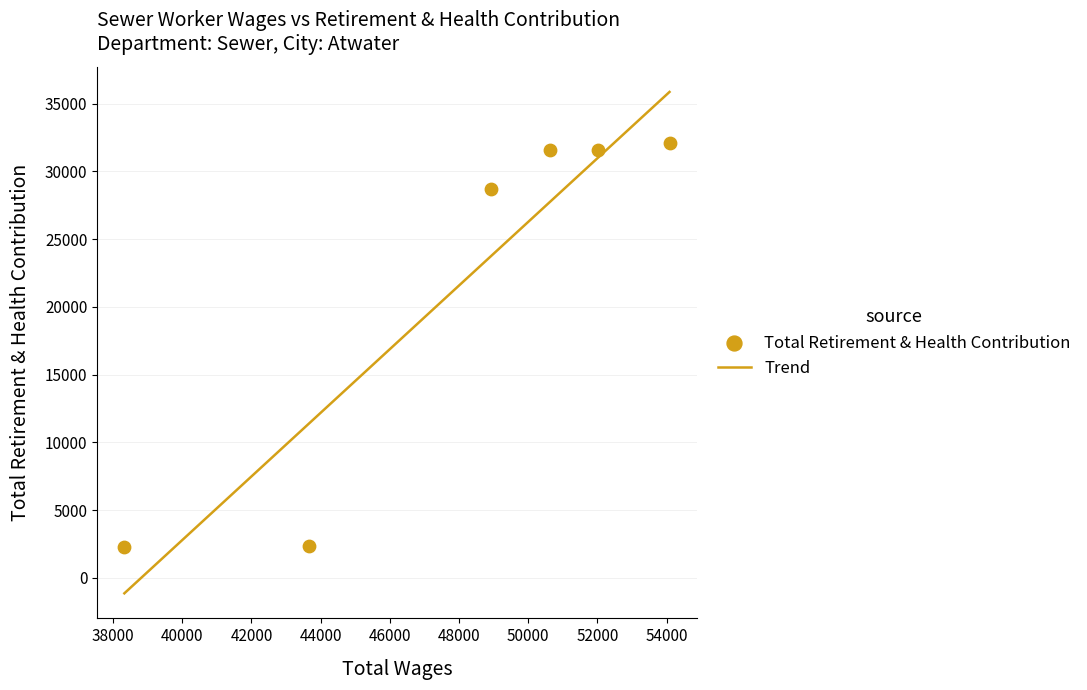

Which has a higher value, 50642 or 38326?

50642